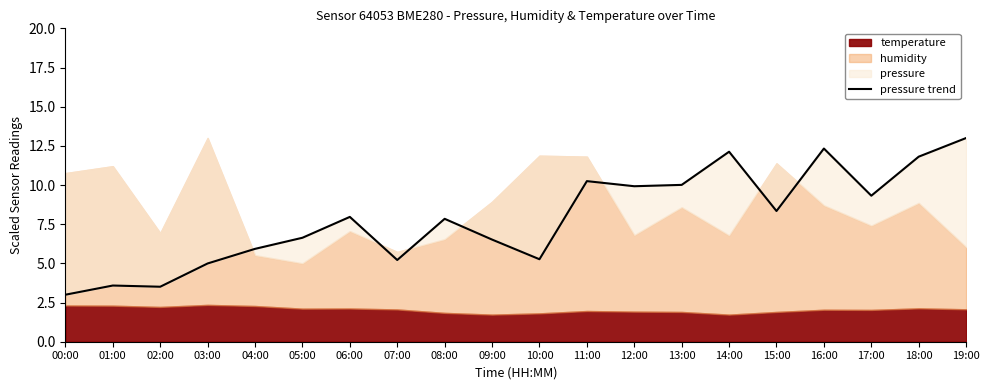

What is the label of the 13th point from the left?

12:00